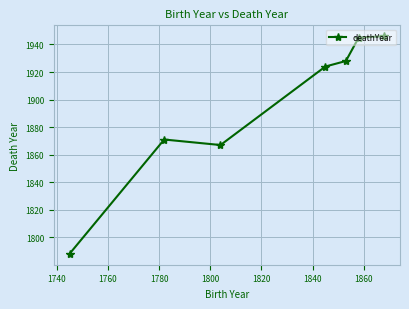

What is the maximum value shown in the chart?

1946